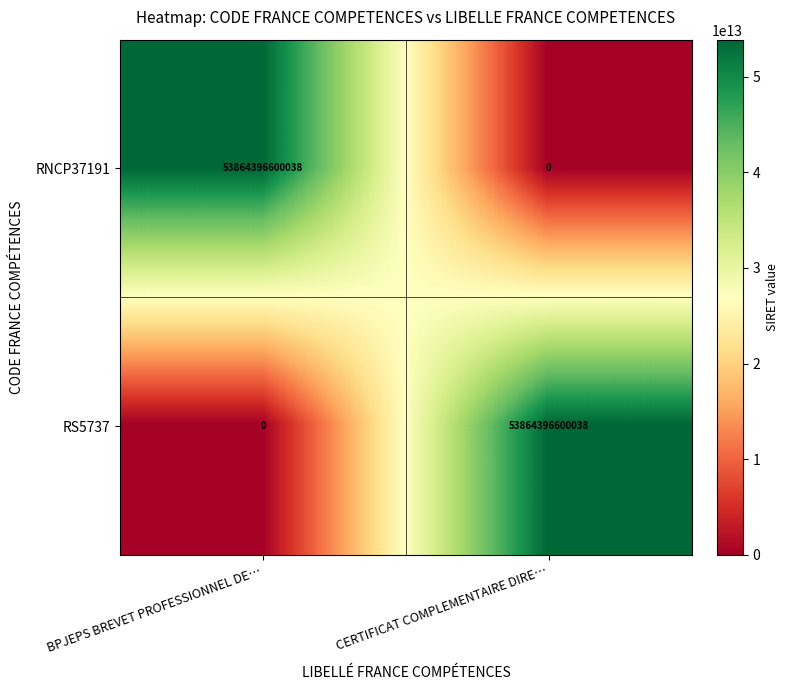

The RS5737 series shows 0 at BPJEPS BREVET PROFESSIONNEL DE…. True or false?

True